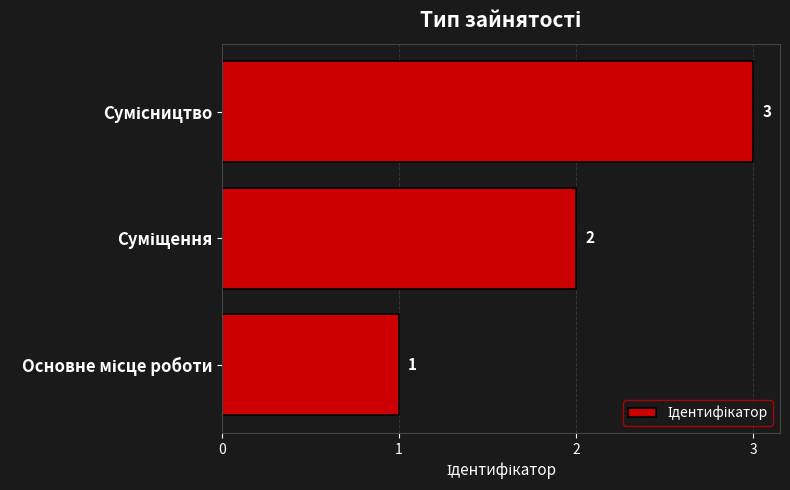

What is the sum of all values?

6